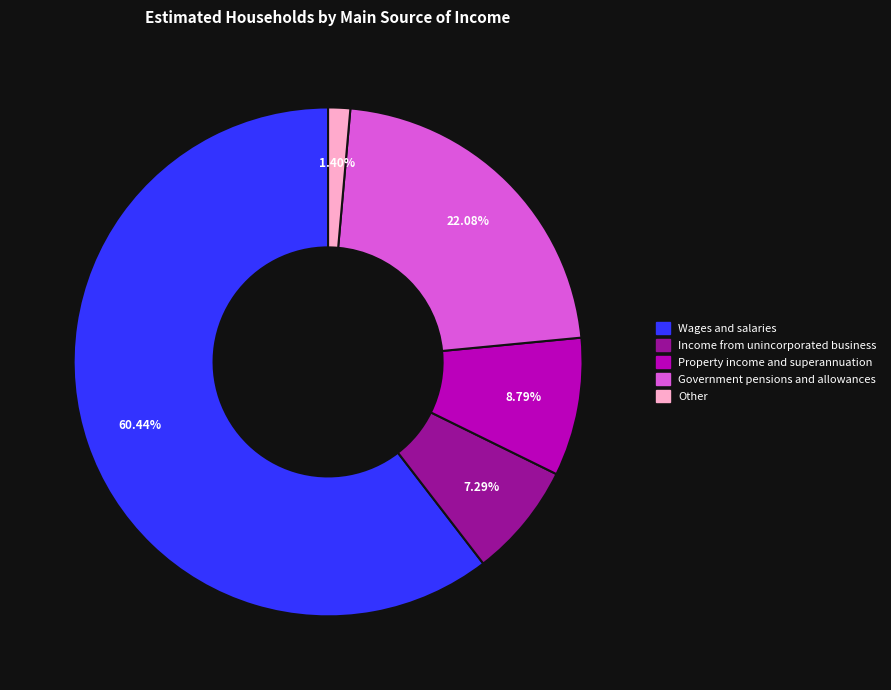

Count the number of slices in the pie.

5